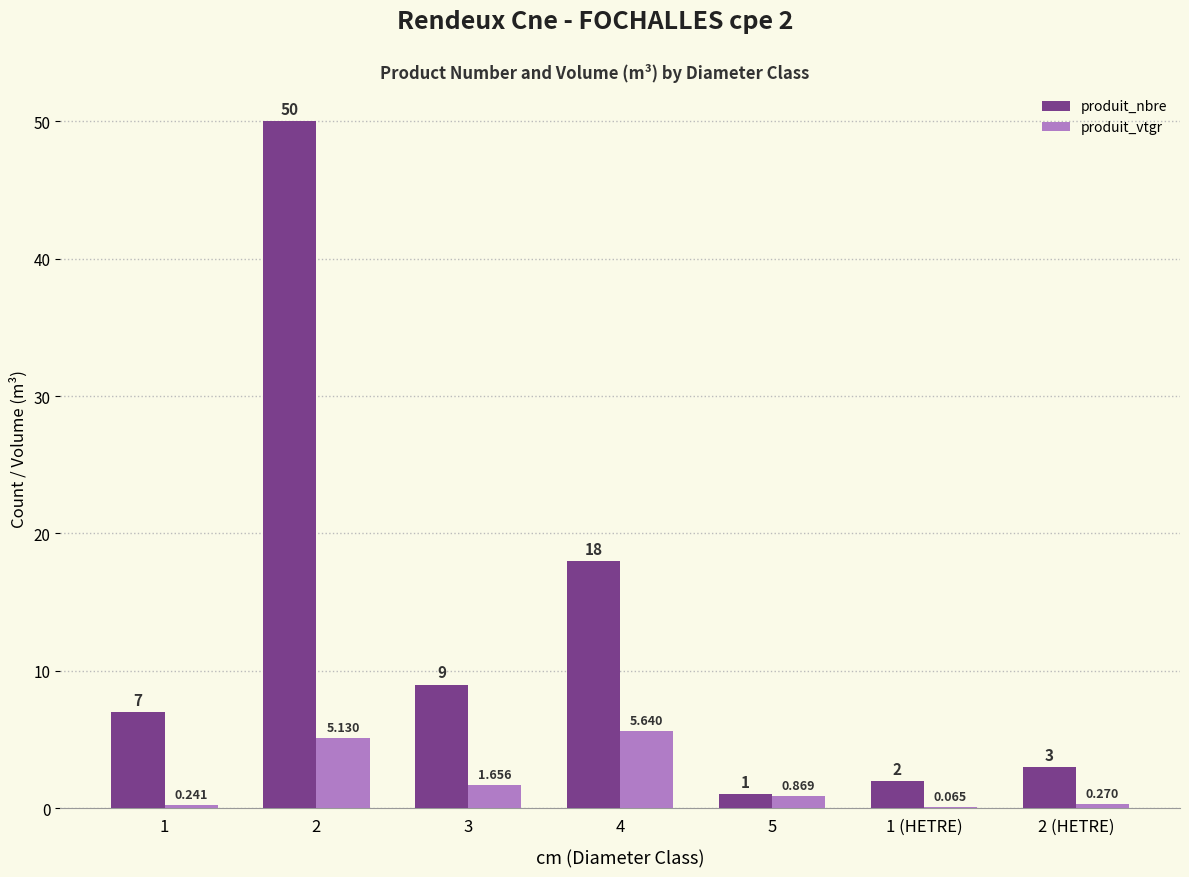

How many categories are shown in the chart?

7